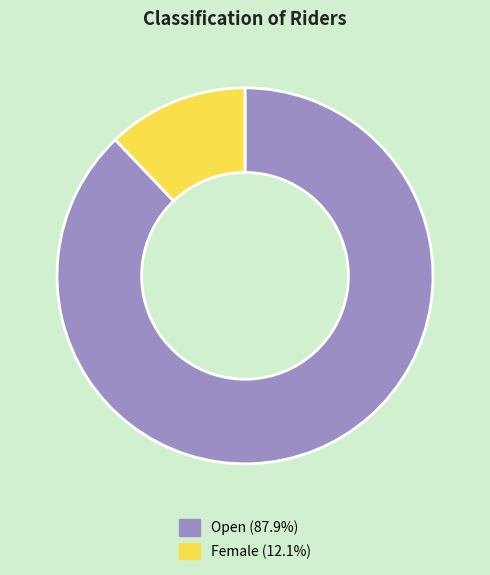

Which category has the smallest portion of the pie?

Female